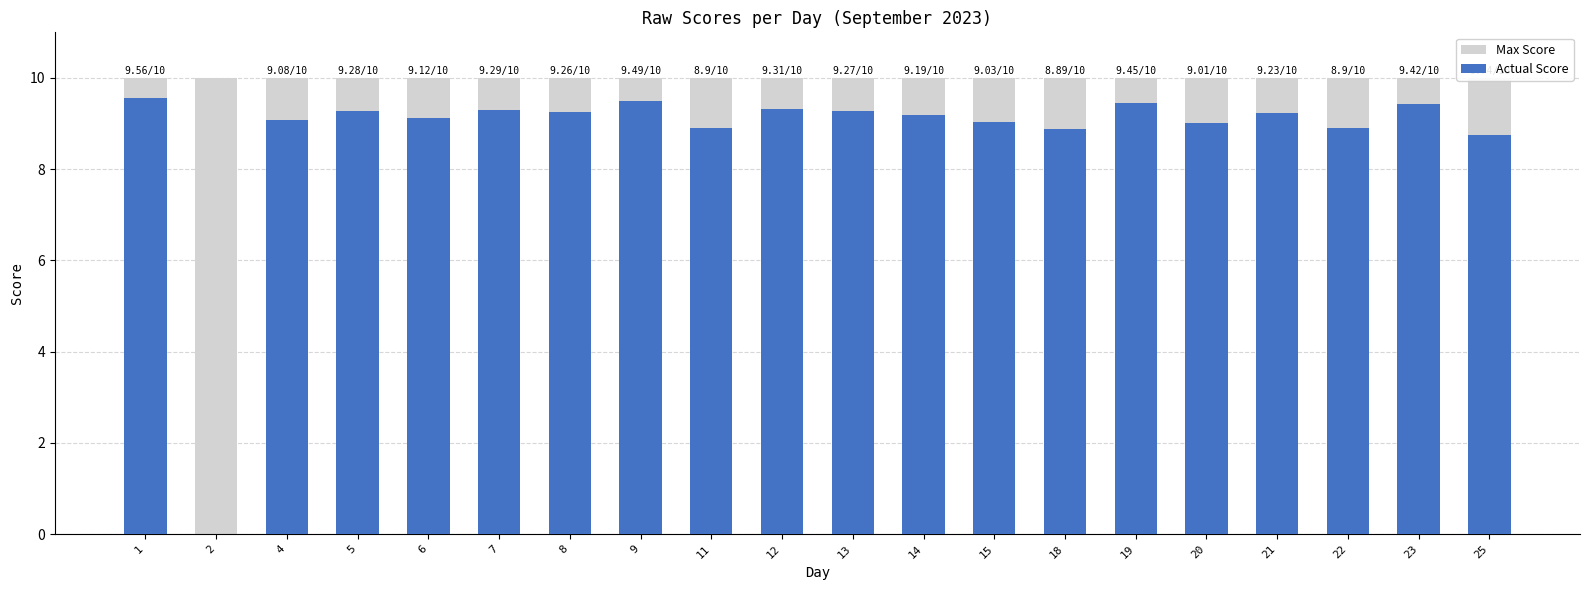

Reading right to left, list all the values displayed in this chart.

Max Score: 25=10.0	23=10.0	22=10.0	21=10.0	20=10.0	19=10.0	18=10.0	15=10.0	14=10.0	13=10.0	12=10.0	11=10.0	9=10.0	8=10.0	7=10.0	6=10.0	5=10.0	4=10.0	2=10.0	1=10.0
Actual Score: 25=8.7	23=9.4	22=8.9	21=9.2	20=9.0	19=9.4	18=8.9	15=9.0	14=9.2	13=9.3	12=9.3	11=8.9	9=9.5	8=9.3	7=9.3	6=9.1	5=9.3	4=9.1	2=0.0	1=9.6